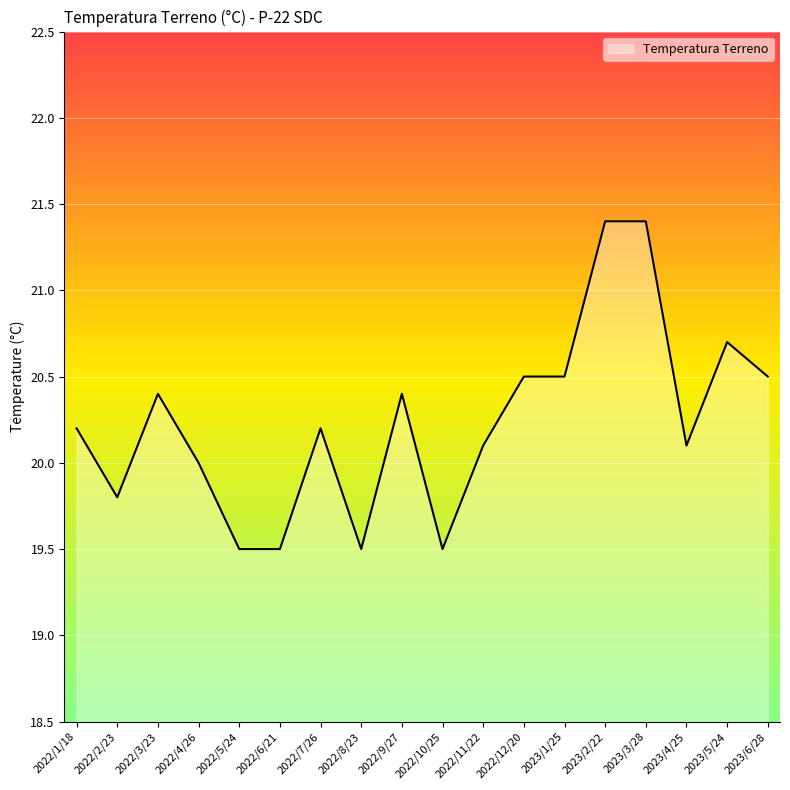

What is the minimum value shown in the chart?

19.5